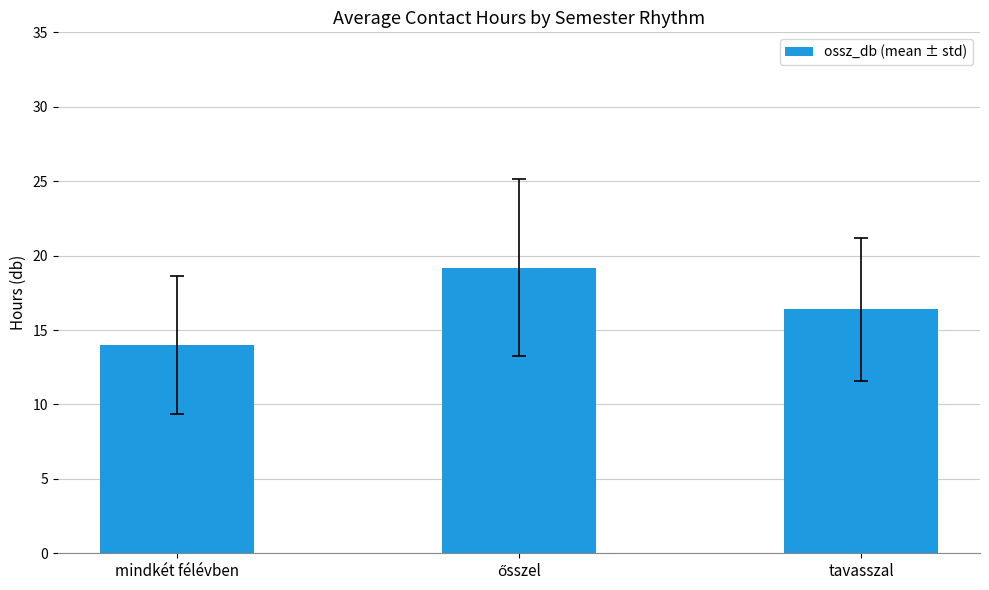

True or false: the data shows 14.0 at mindkét félévben.

True